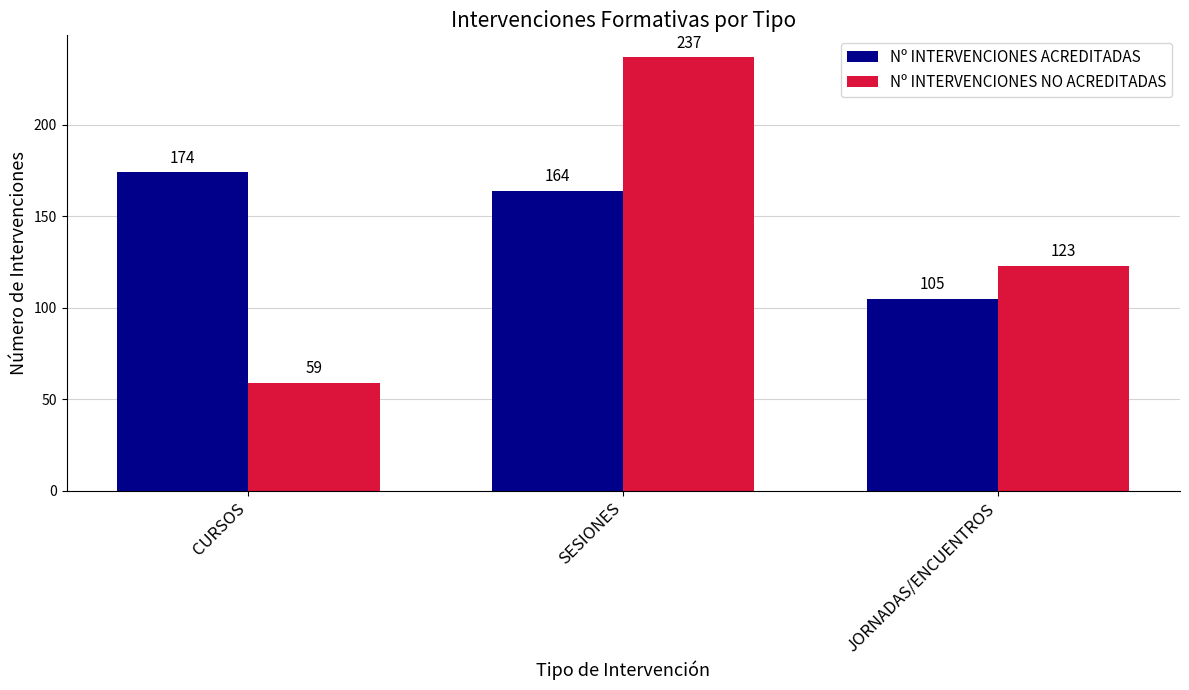

What is the average value of the Nº INTERVENCIONES NO ACREDITADAS series?

140